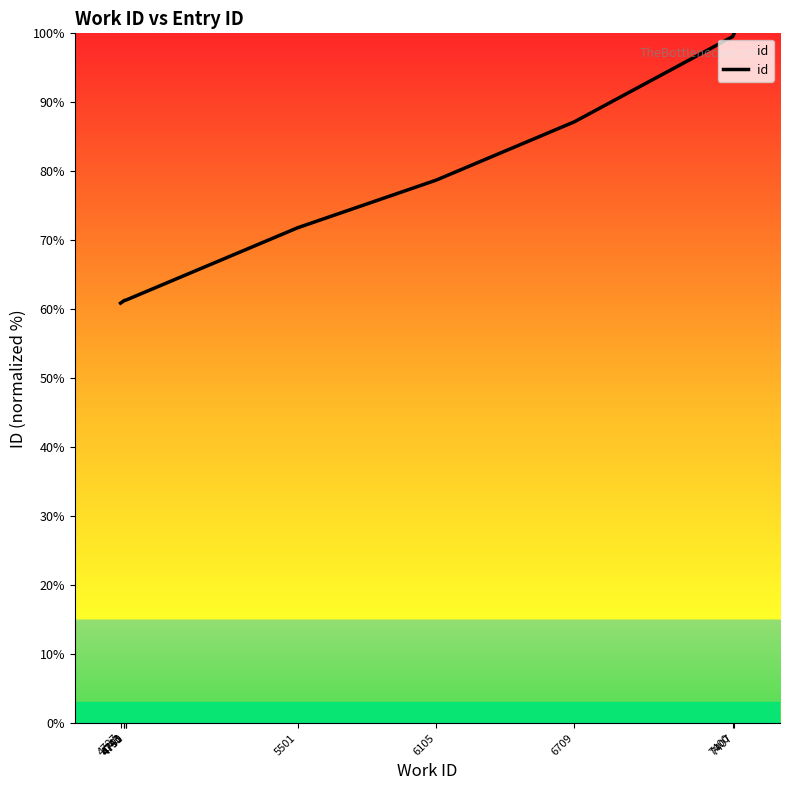

What is the difference between the maximum and minimum values?

39.1